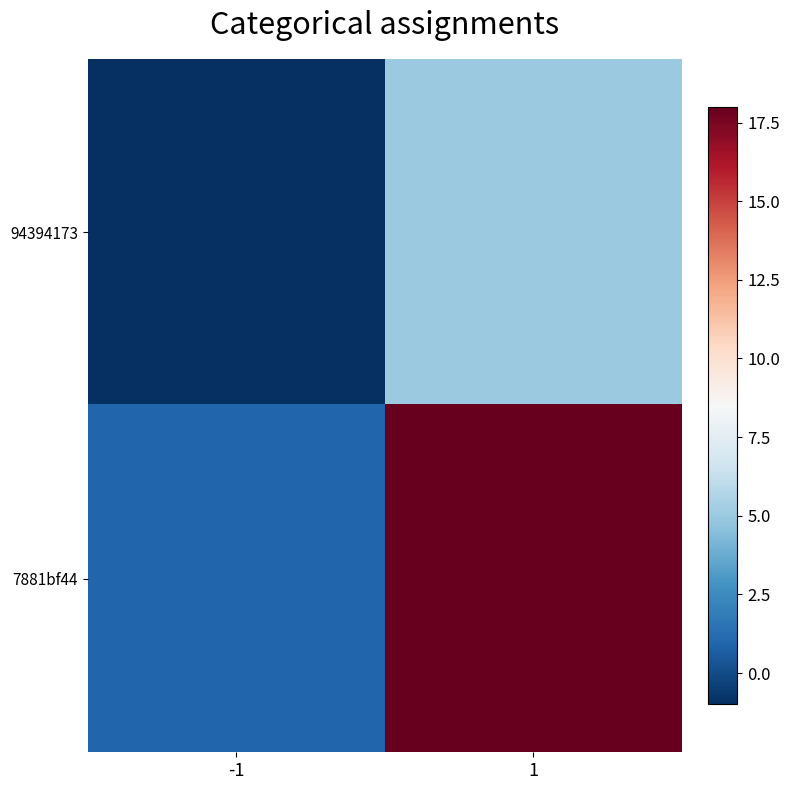

What is the difference between the highest and lowest values at -1?

2